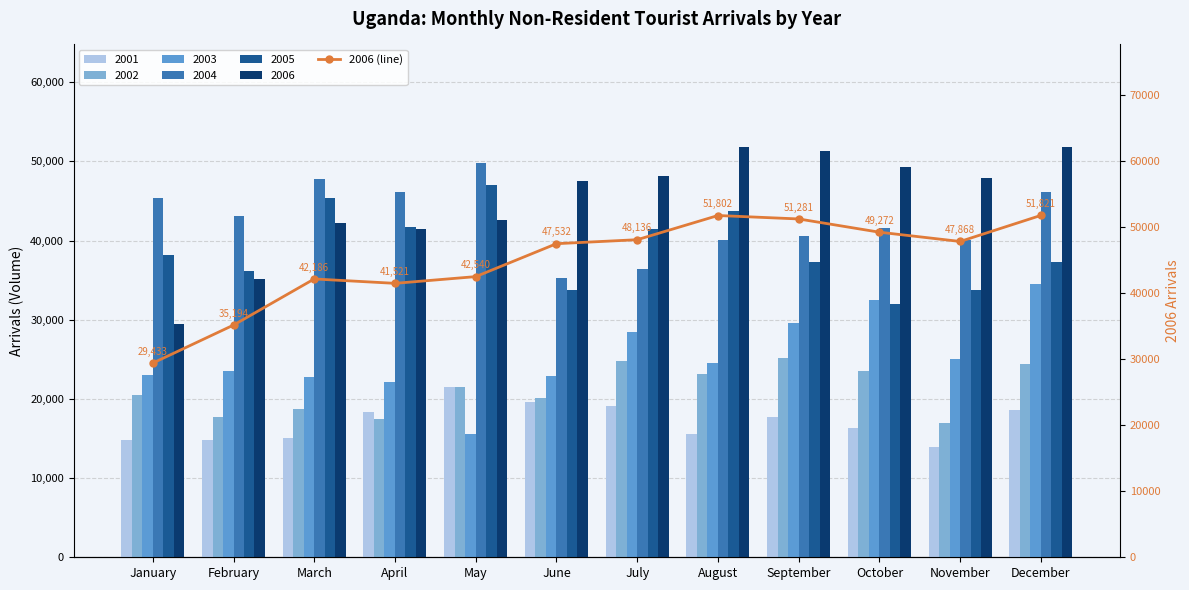

Which category has the lowest value across all series?

January